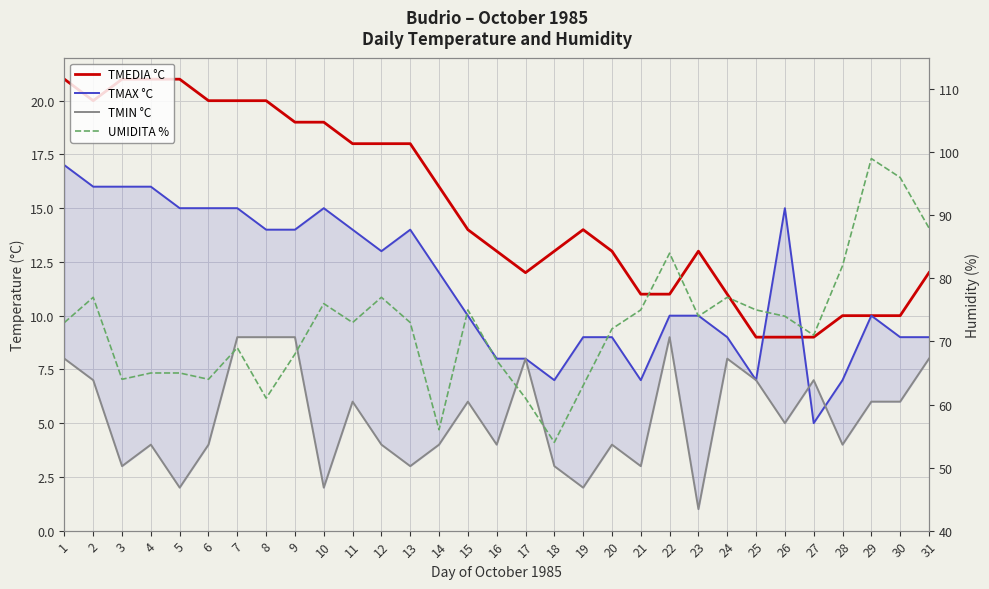

Reading left to right, list all the values displayed in this chart.

TMEDIA °C: 1=21	2=20	3=21	4=21	5=21	6=20	7=20	8=20	9=19	10=19	11=18	12=18	13=18	14=16	15=14	16=13	17=12	18=13	19=14	20=13	21=11	22=11	23=13	24=11	25=9	26=9	27=9	28=10	29=10	30=10	31=12
TMAX °C: 1=17	2=16	3=16	4=16	5=15	6=15	7=15	8=14	9=14	10=15	11=14	12=13	13=14	14=12	15=10	16=8	17=8	18=7	19=9	20=9	21=7	22=10	23=10	24=9	25=7	26=15	27=5	28=7	29=10	30=9	31=9
TMIN °C: 1=8	2=7	3=3	4=4	5=2	6=4	7=9	8=9	9=9	10=2	11=6	12=4	13=3	14=4	15=6	16=4	17=8	18=3	19=2	20=4	21=3	22=9	23=1	24=8	25=7	26=5	27=7	28=4	29=6	30=6	31=8
UMIDITA %: 1=73	2=77	3=64	4=65	5=65	6=64	7=69	8=61	9=68	10=76	11=73	12=77	13=73	14=56	15=75	16=67	17=61	18=54	19=63	20=72	21=75	22=84	23=74	24=77	25=75	26=74	27=71	28=82	29=99	30=96	31=88